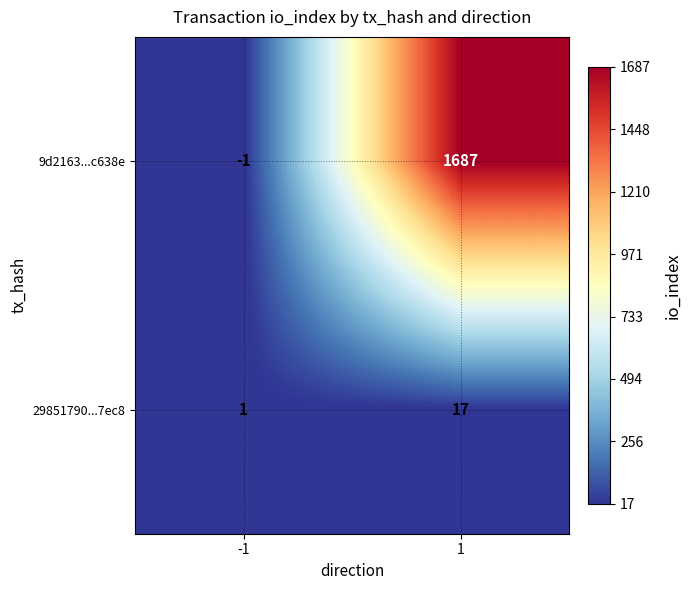

Count the number of data series in this chart.

2